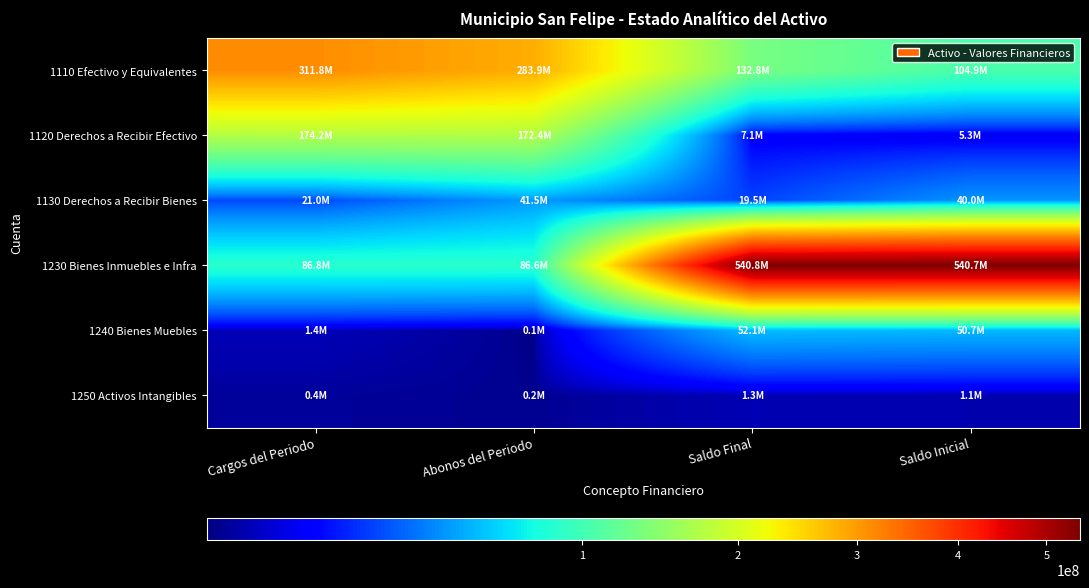

How many series are shown in this chart?

6